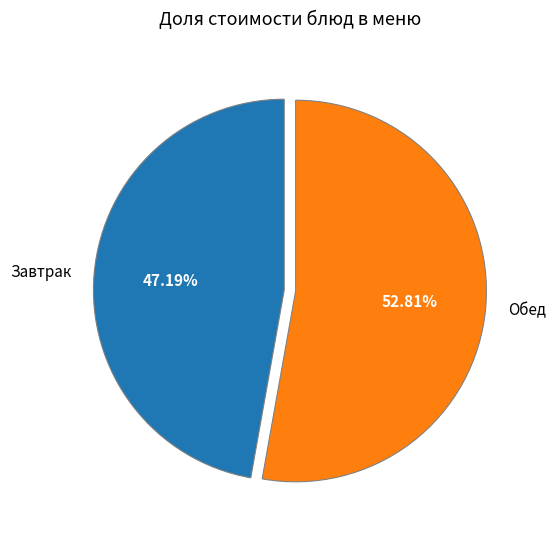

Rank the categories by value from lowest to highest.

Завтрак, Обед